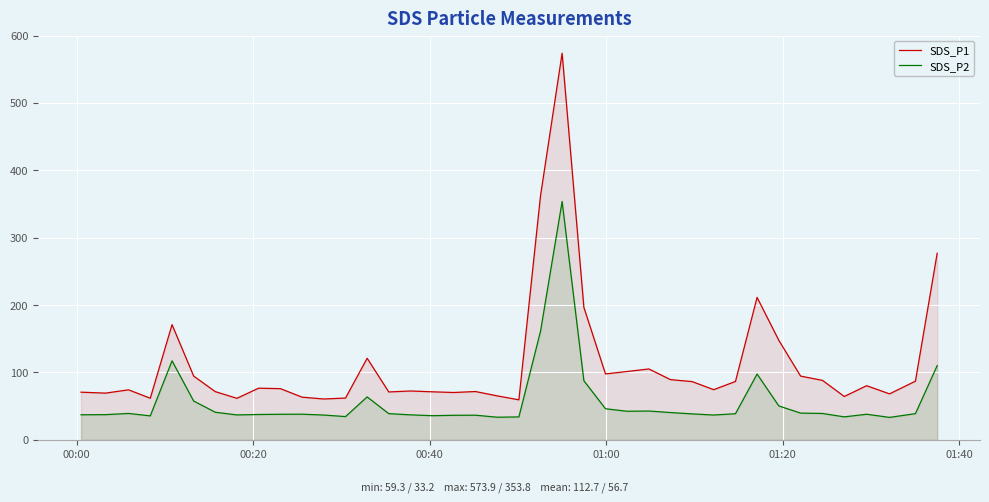

Which series has the largest total across all categories?

SDS_P1